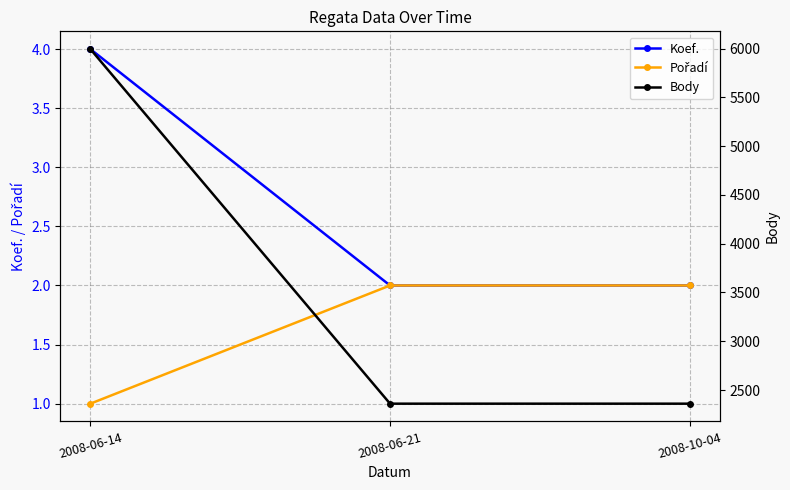

At which category is the sum across all series the highest?

2008-06-14